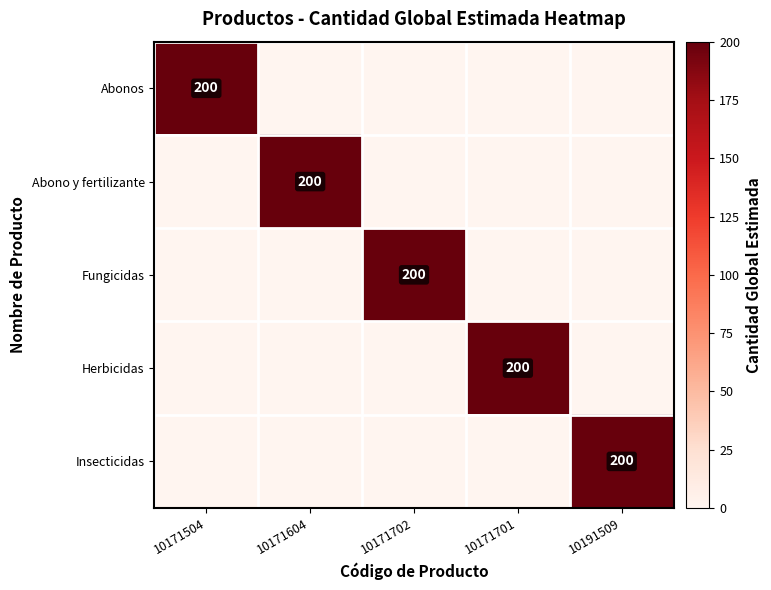

Which label corresponds to the largest value in the chart?

10171504